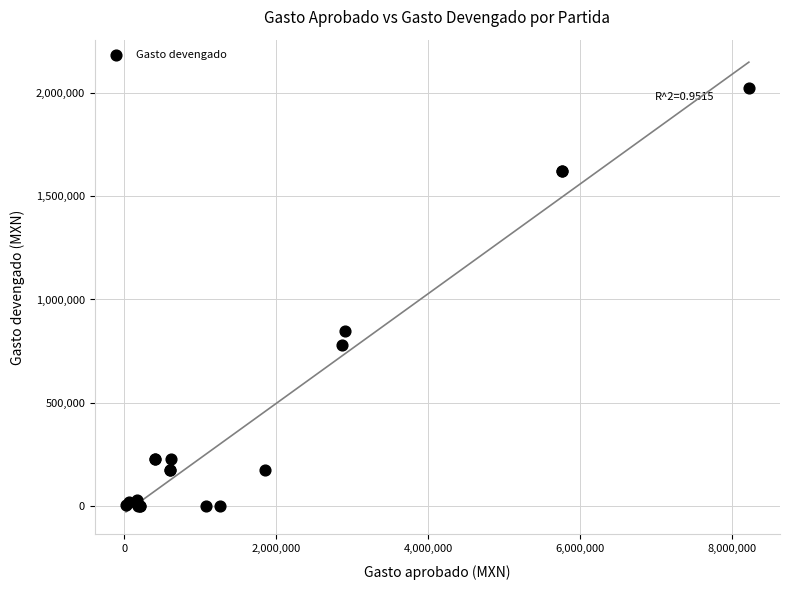

What Y value in the scatter plot is closest to 1012817?

846804.8